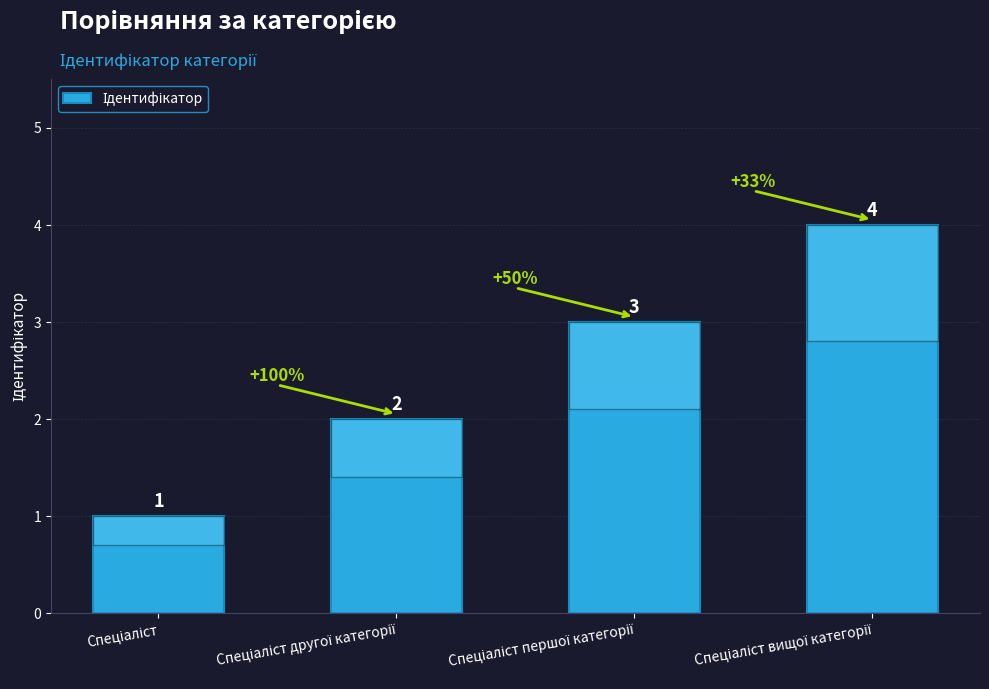

What is the difference between the maximum and minimum values?

3